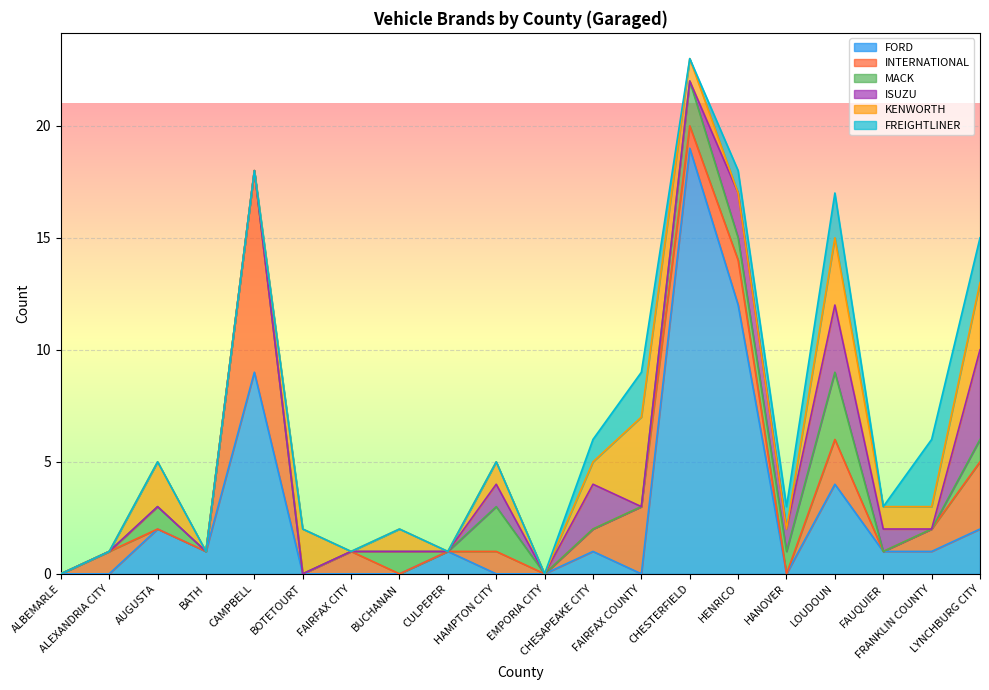

How many distinct data groups are displayed?

6